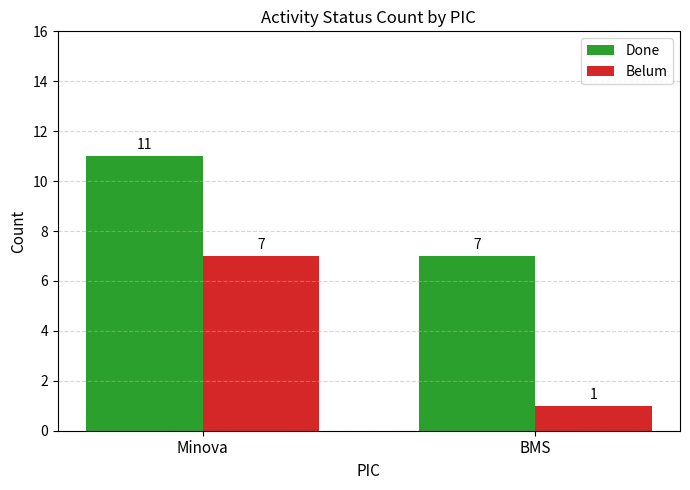

Which series changed the most between Minova and BMS?

Belum